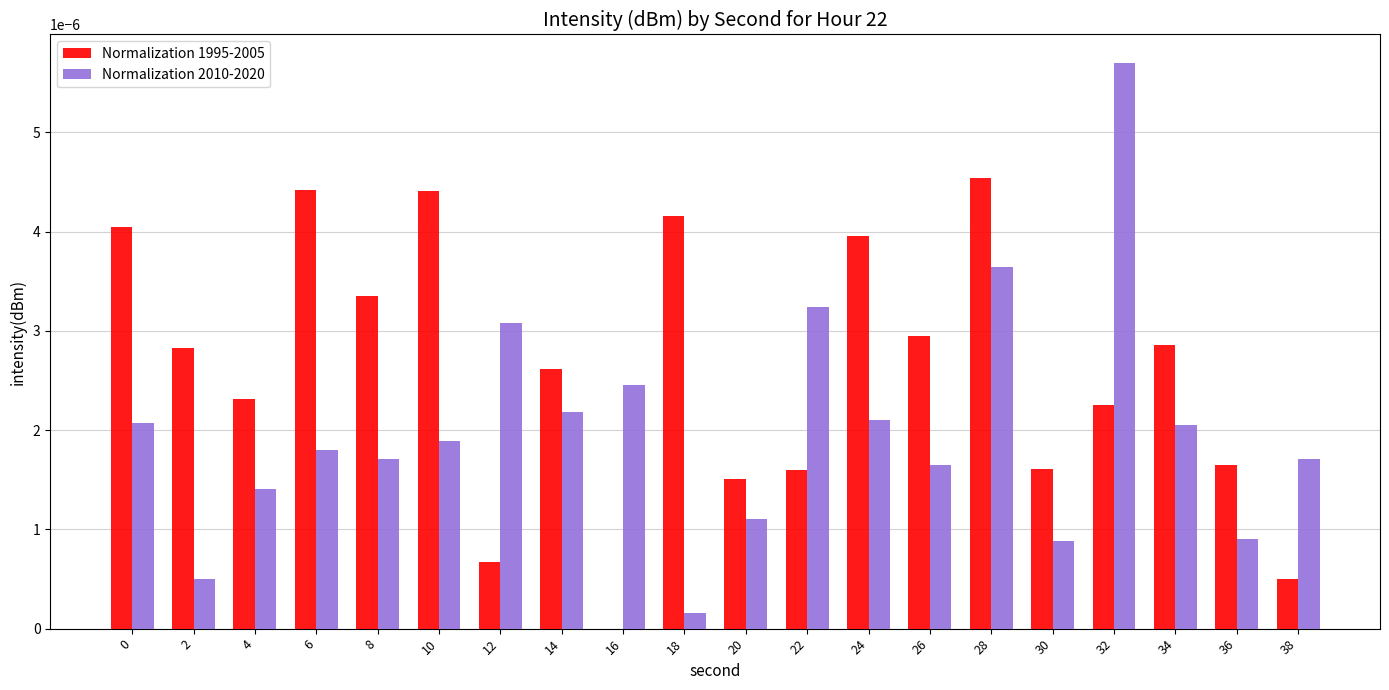

How many data points in Normalization 1995-2005 are above 0?

19